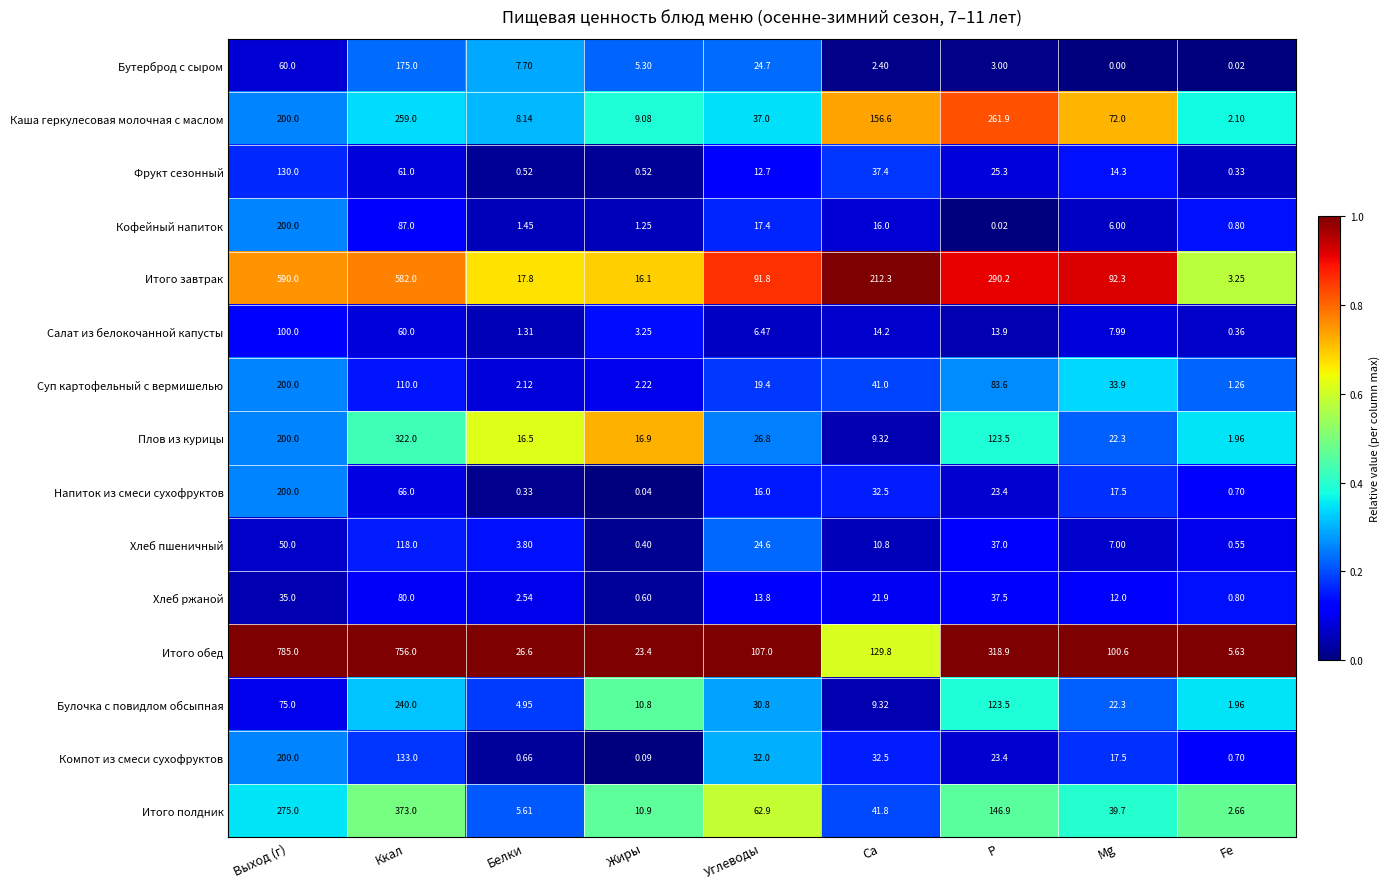

What is the total value across all series at Fe?

23.1